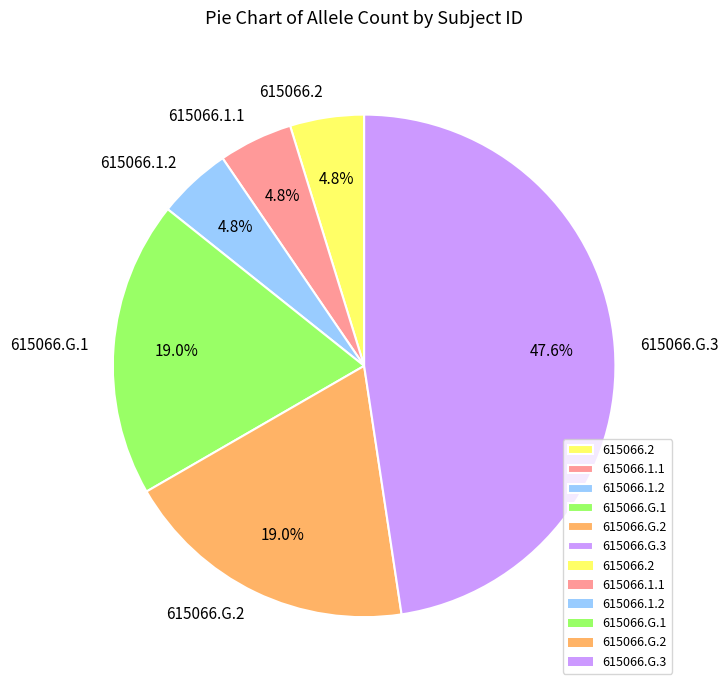

To the nearest percent, what percentage of the pie is 615066.1.2?

5%